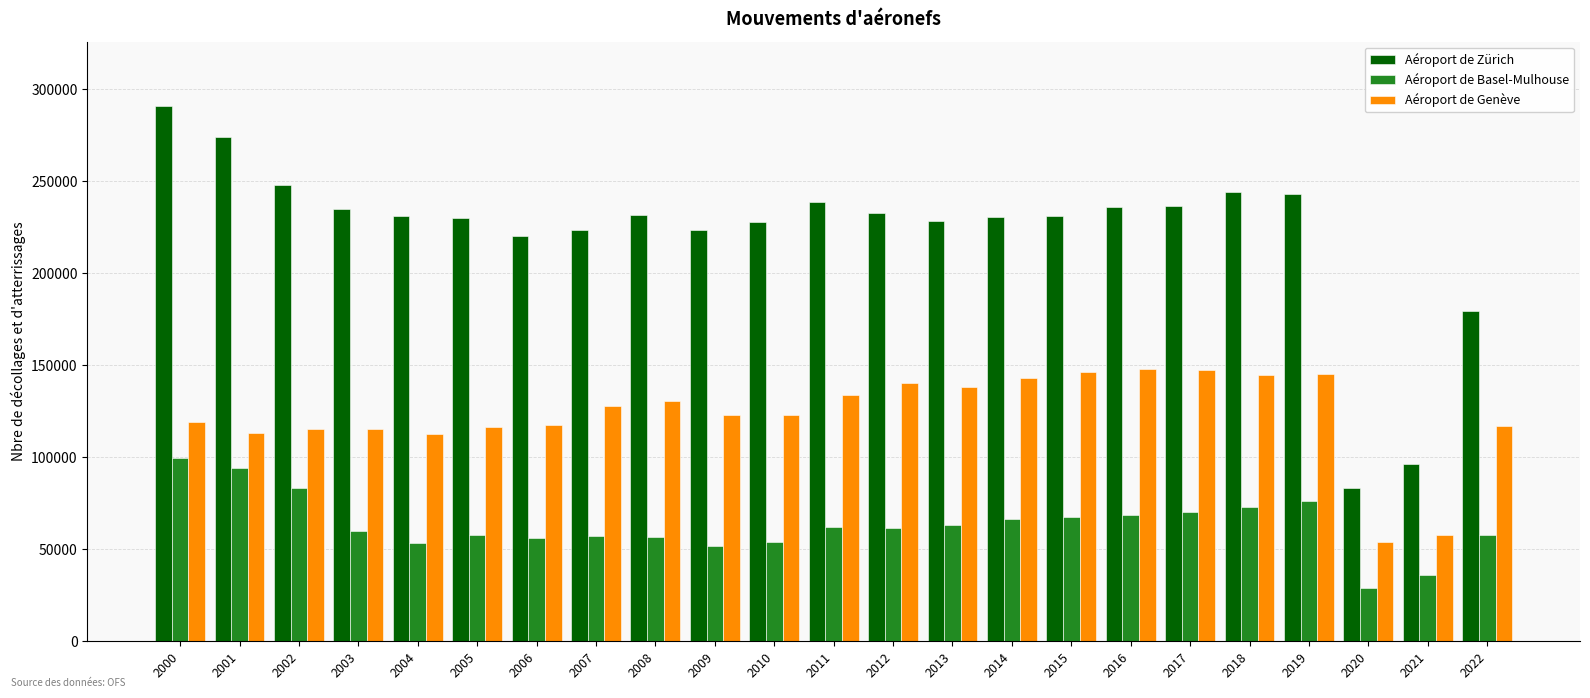

What is the difference between the maximum and minimum values in the Aéroport de Zürich series?

207963